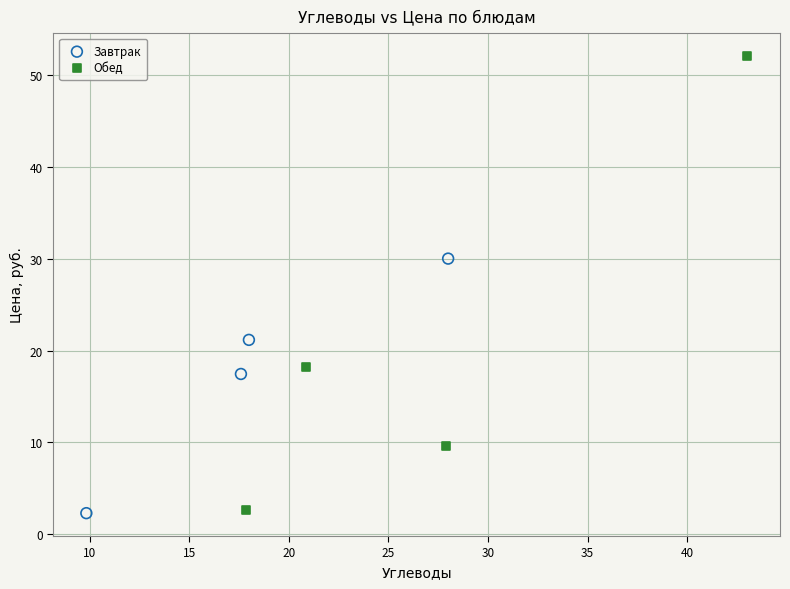

Which series has the widest spread of Y values?

Обед